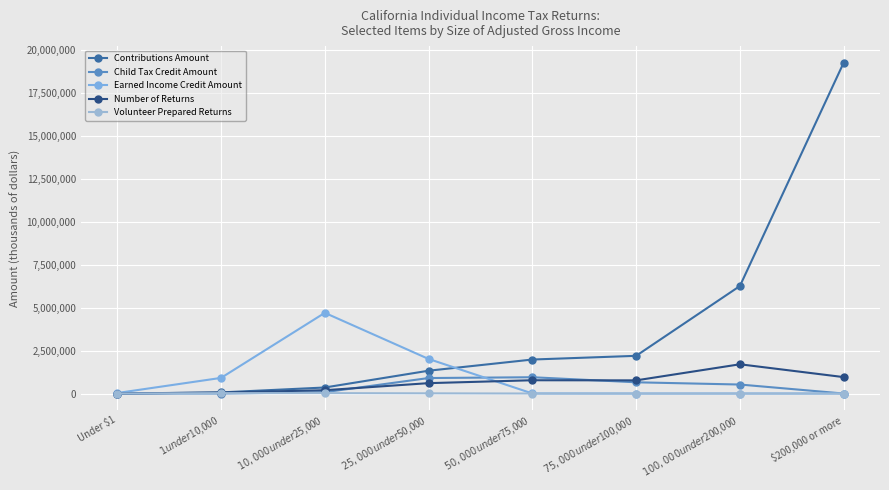

What is the label of the 1st point from the right?

$200,000 or more